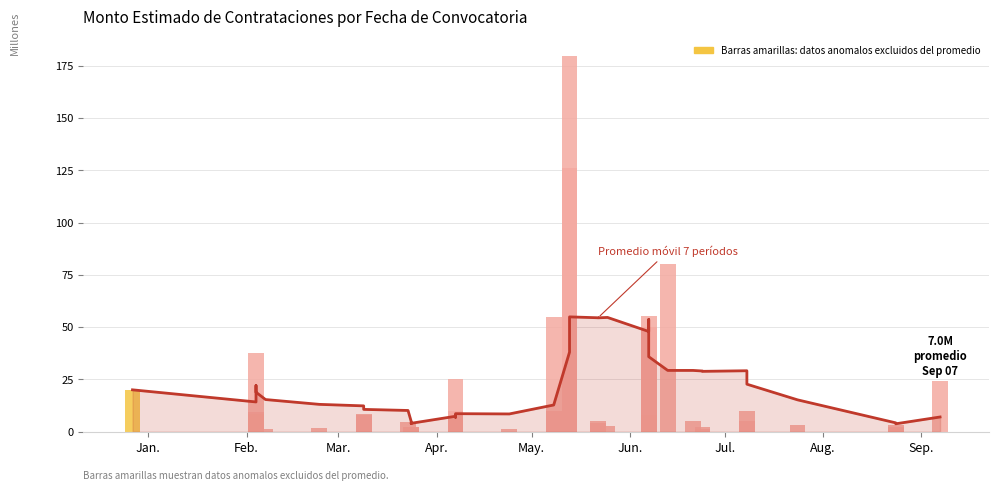

List the series in order of their peak value, highest first.

Monto Estimado, Promedio móvil 7 períodos